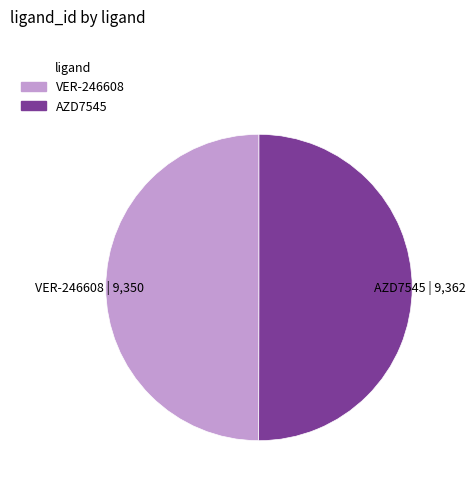

Is it true that AZD7545 is 50% of the pie?

True